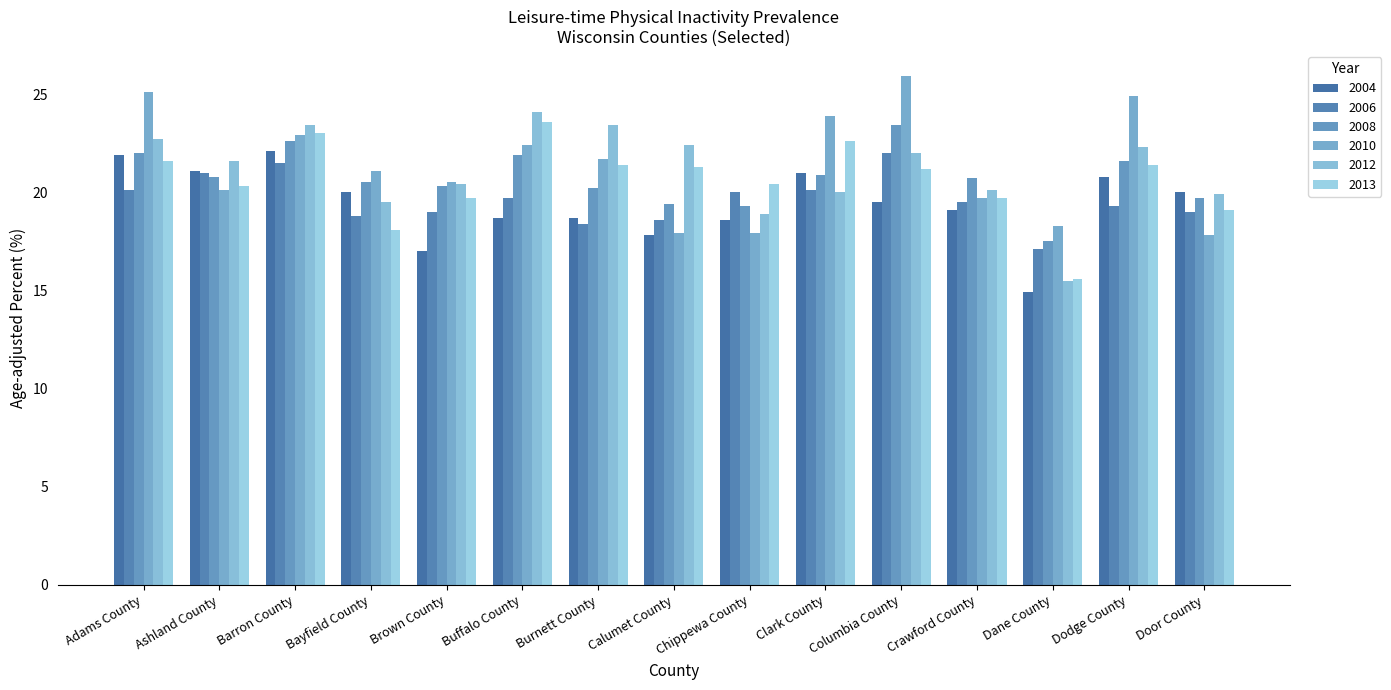

What is the difference between the highest and lowest values at Crawford County?

1.6